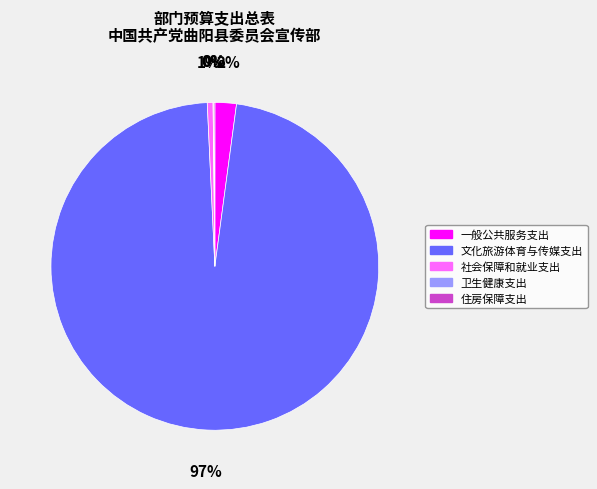

To the nearest percent, what is the combined percentage of 社会保障和就业支出 and 一般公共服务支出?

3%